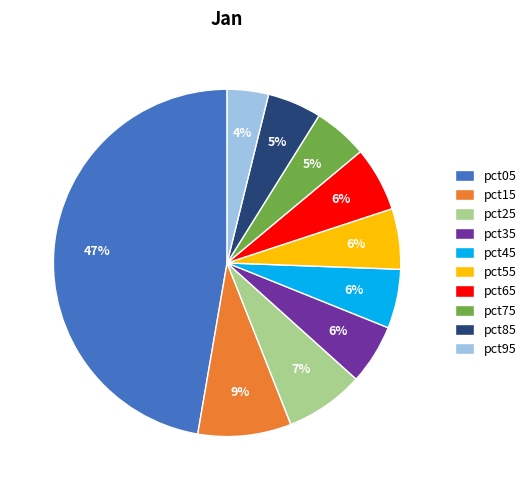

What is the smallest slice in the pie chart?

pct95